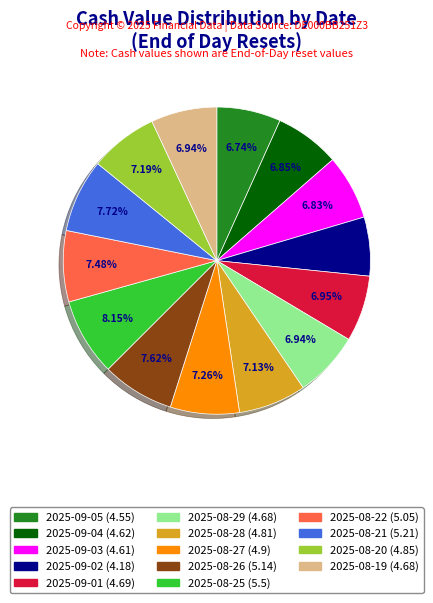

To the nearest percent, what is the combined percentage of 2025-09-04 and 2025-09-01?

14%